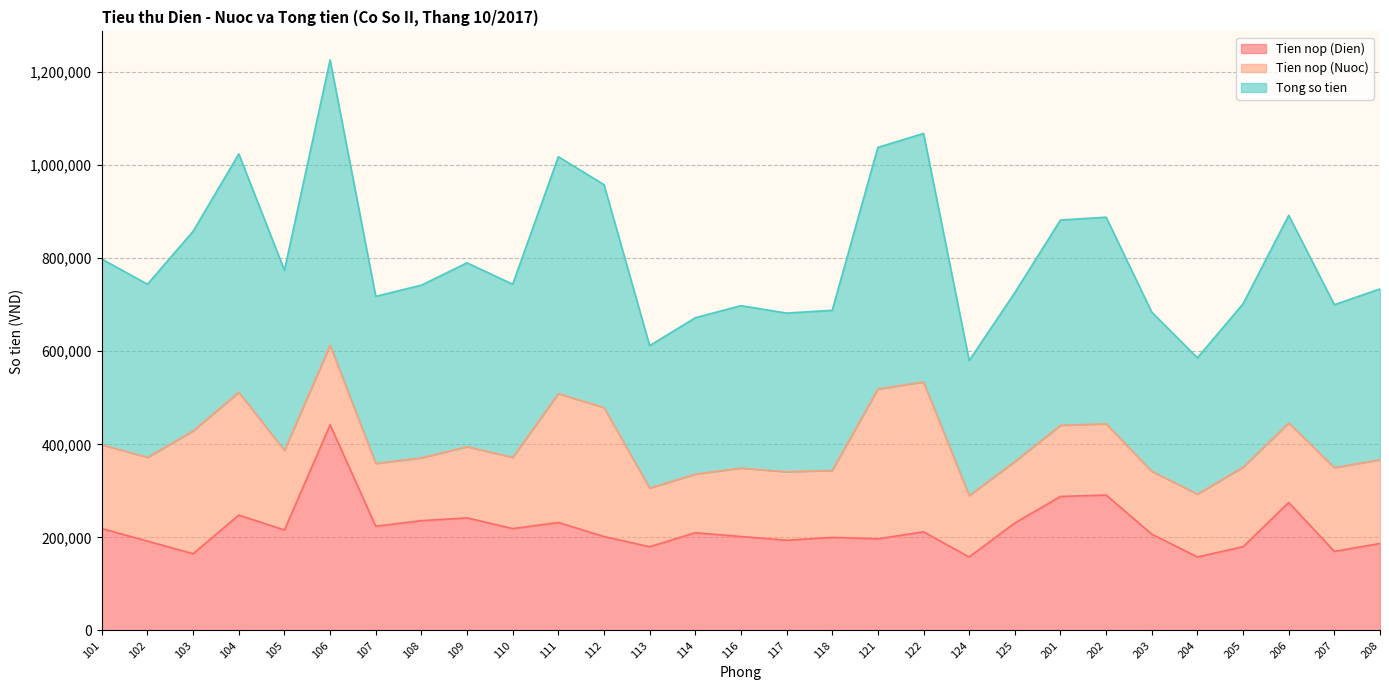

Read the Tong so tien value at 205, to the nearest 50.

351000